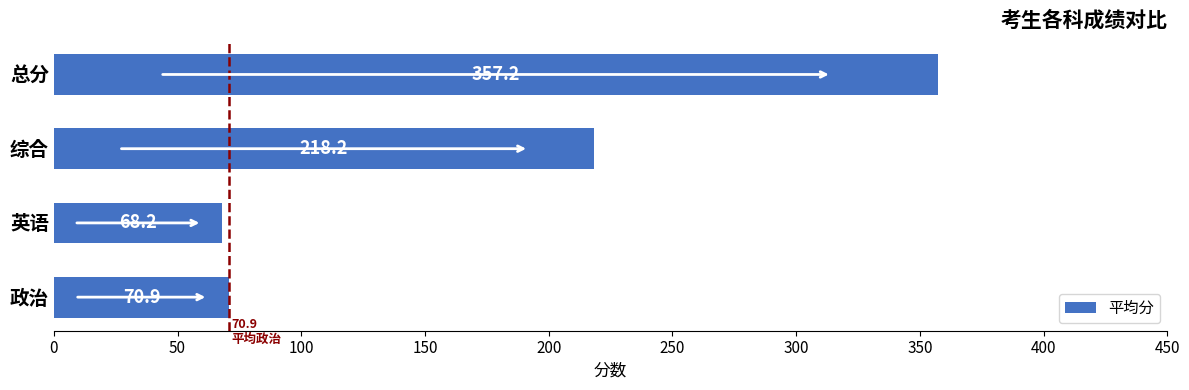

List the labels in order of value, smallest first.

英语, 政治, 综合, 总分